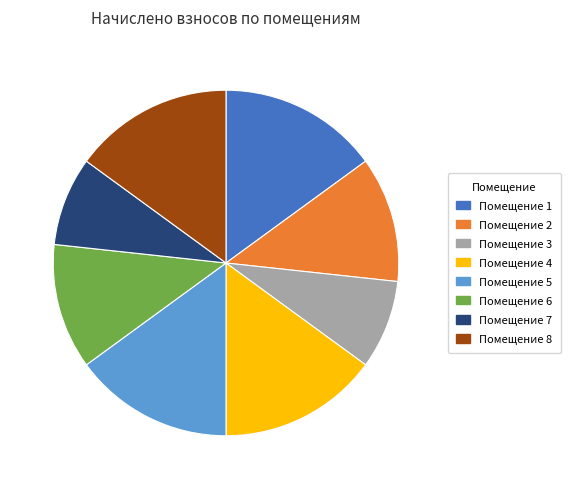

Do Помещение 7 and Помещение 3 together represent more than half of the pie?

No